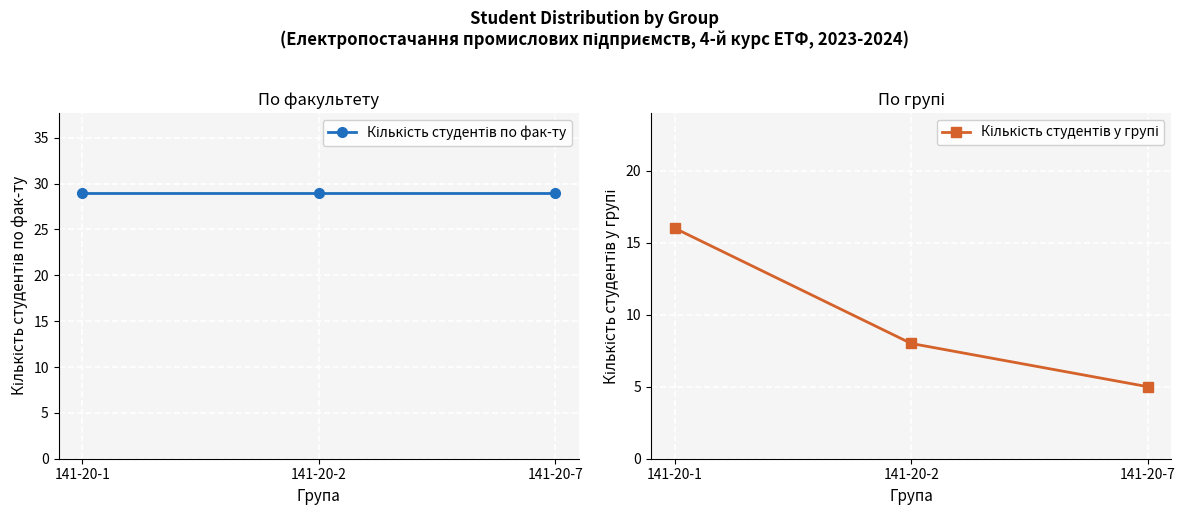

What is the sum of the Кількість студентів по фак-ту values at 141-20-2 and 141-20-7?

58